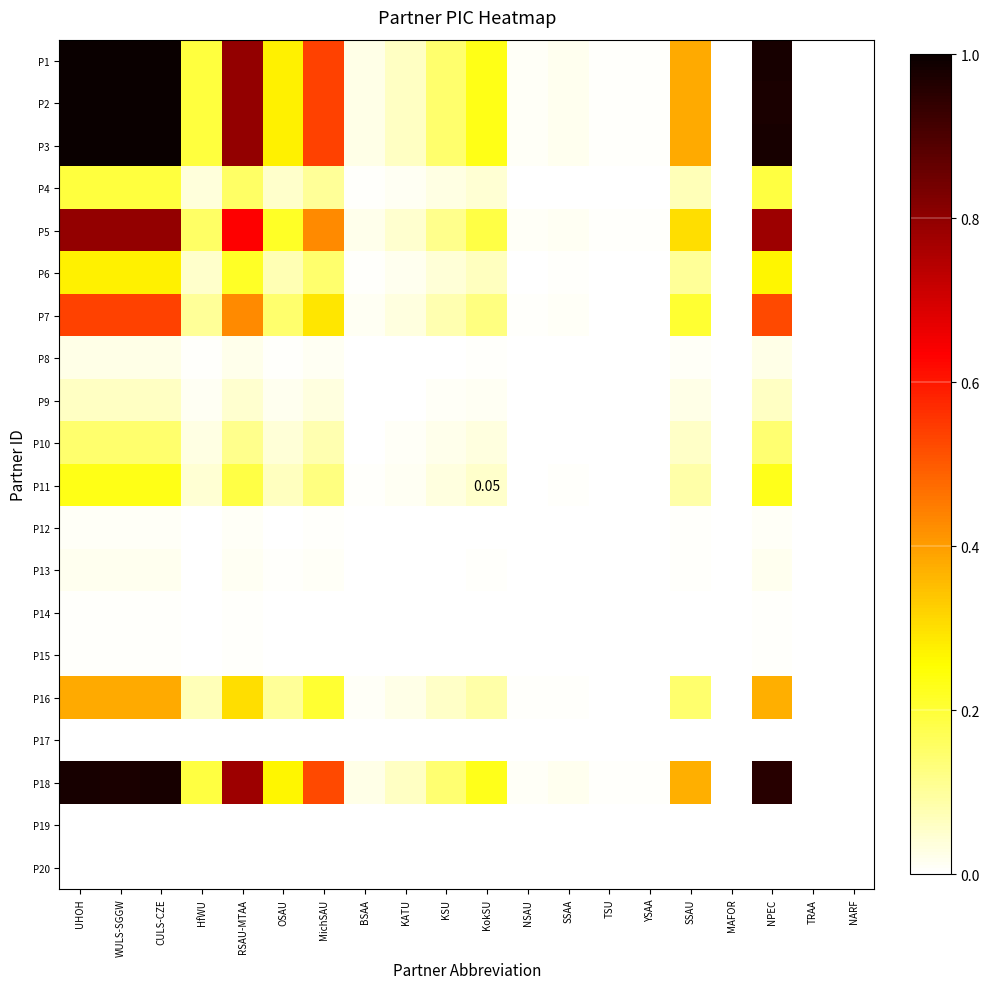

Is it true that P5 equals 0.0 at TRAA?

True